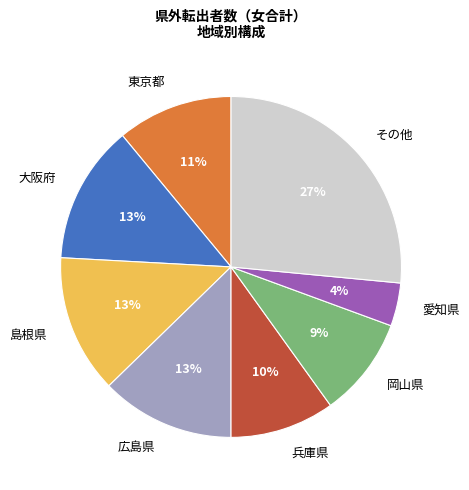

What is the largest slice in the pie chart?

その他